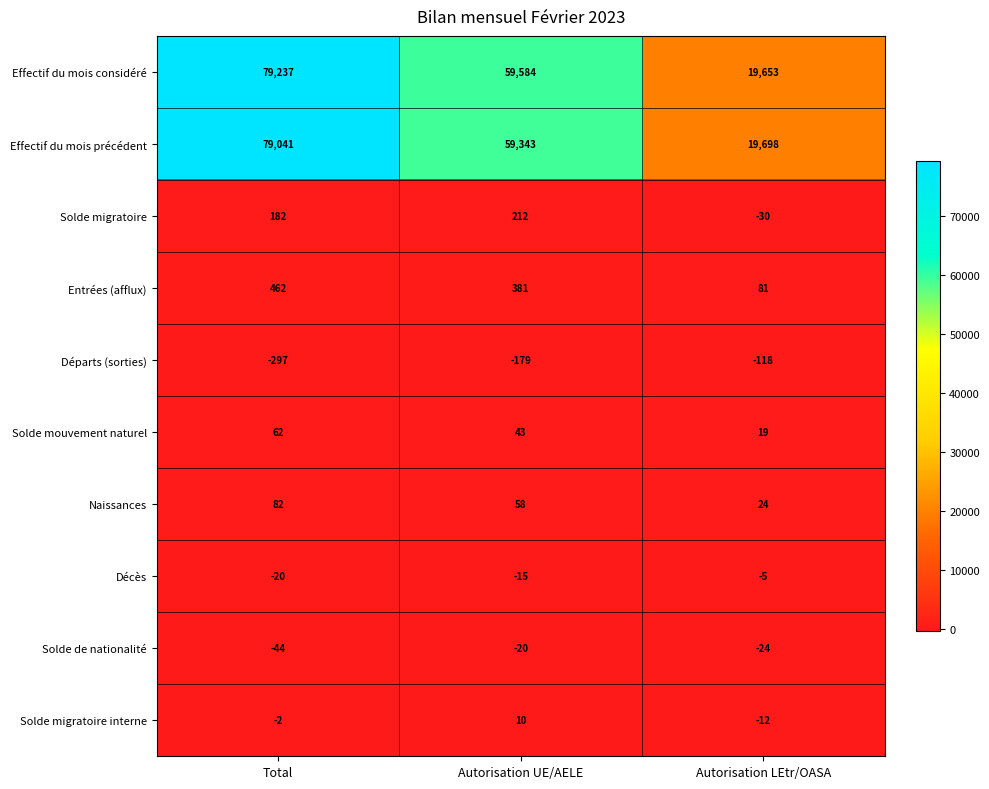

Which series has the largest range (max minus min)?

Effectif du mois considéré